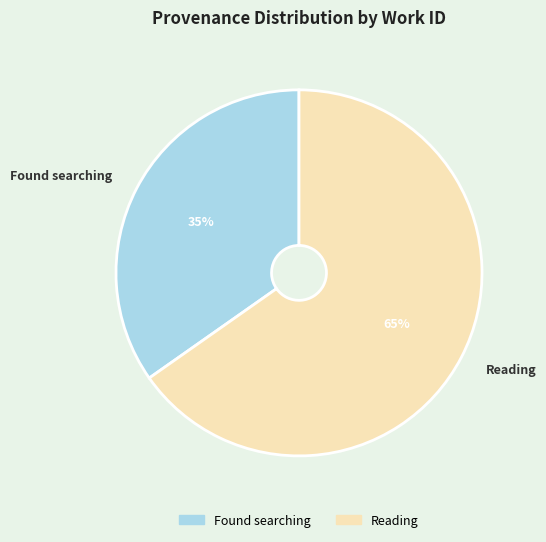

Is it true that Found searching is 35% of the pie?

True